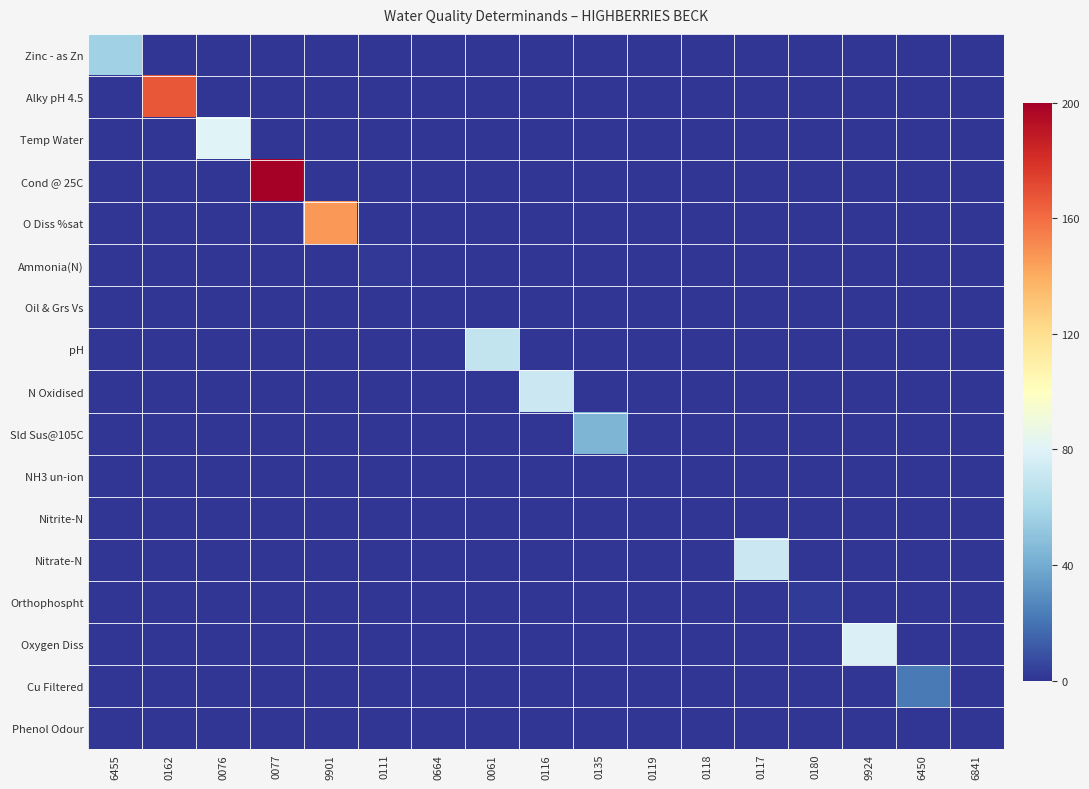

Which series changed the most between 9901 and 0180?

O Diss %sat